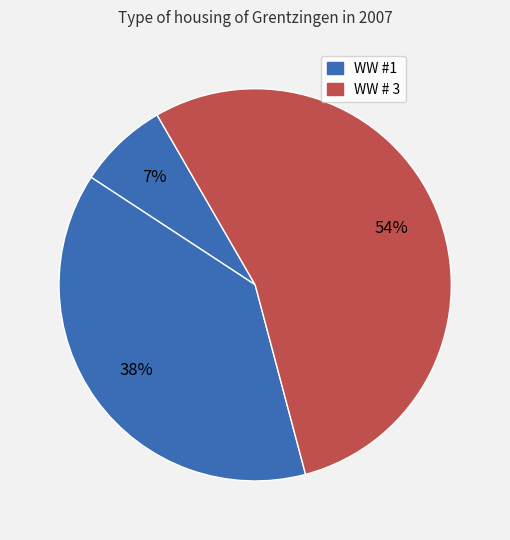

How many slices are in this pie chart?

3